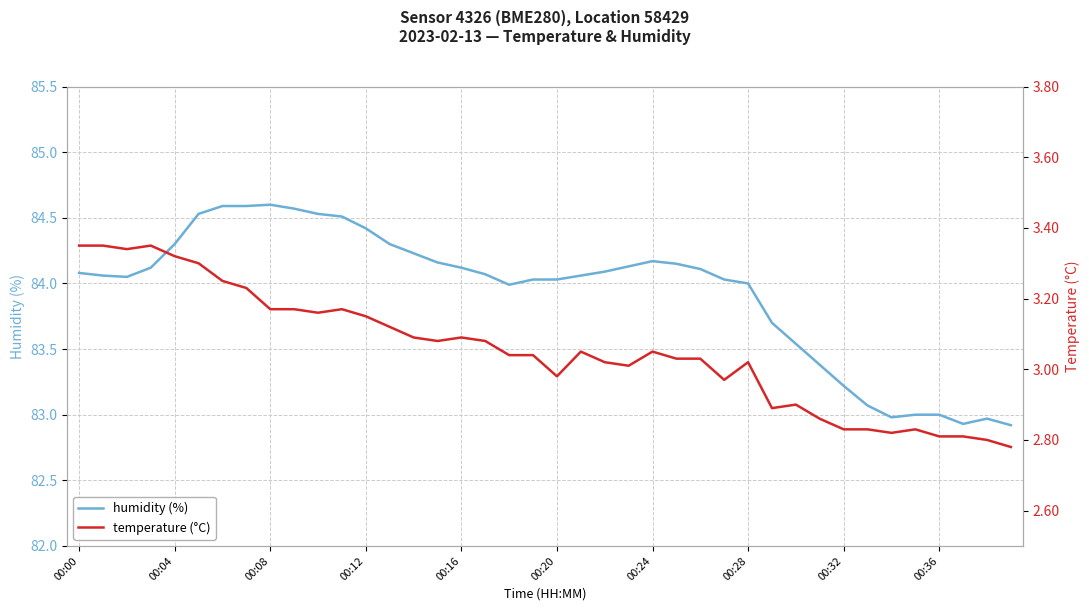

True or false: humidity (%) and temperature (°C) intersect in this chart.

False